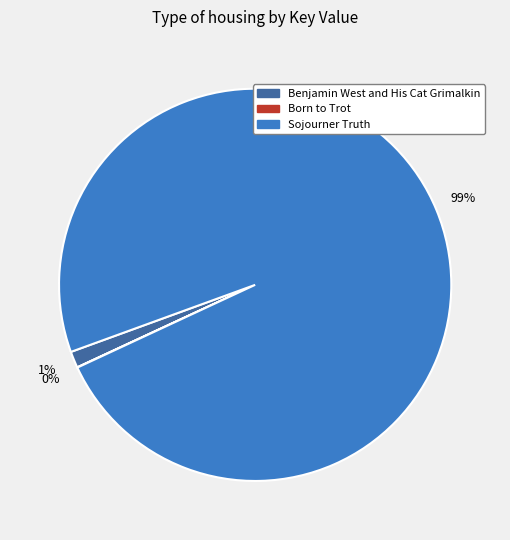

Which has a higher value, Benjamin West and His Cat Grimalkin or Sojourner Truth?

Sojourner Truth